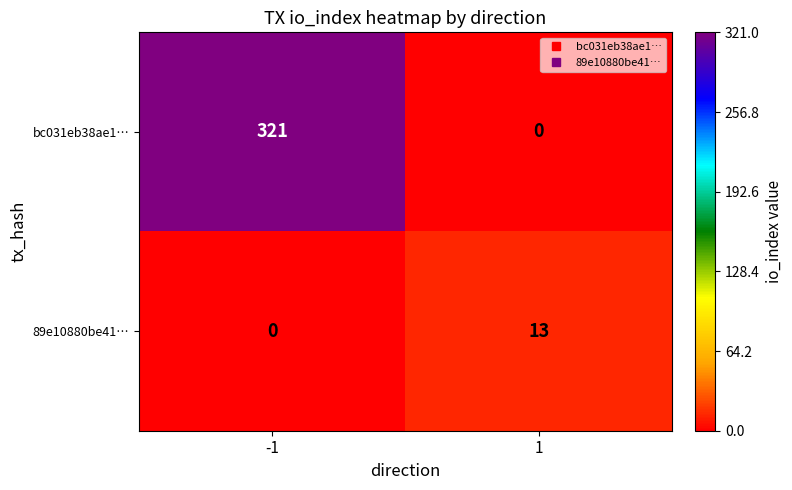

Rank the series at -1 from highest to lowest value.

bc031eb38ae1…, 89e10880be41…